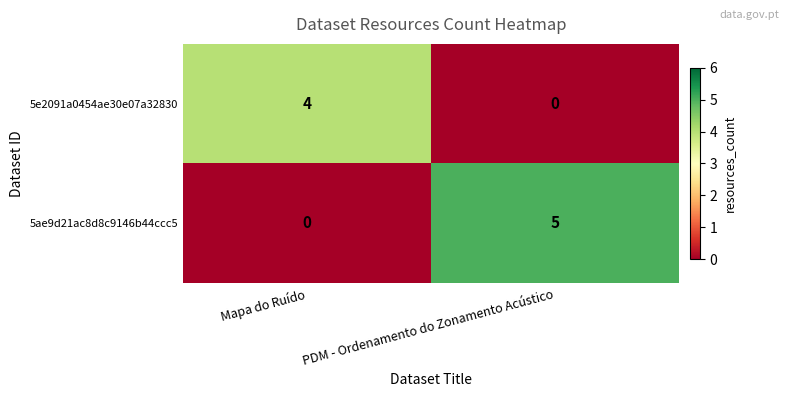

Which category has the highest value in the 5ae9d21ac8d8c9146b44ccc5 series?

PDM - Ordenamento do Zonamento Acústico